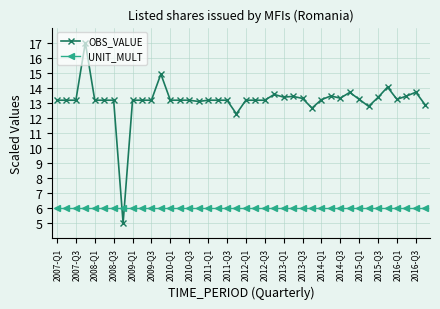

What is the value of the UNIT_MULT point at the 38th from the left?

6.0